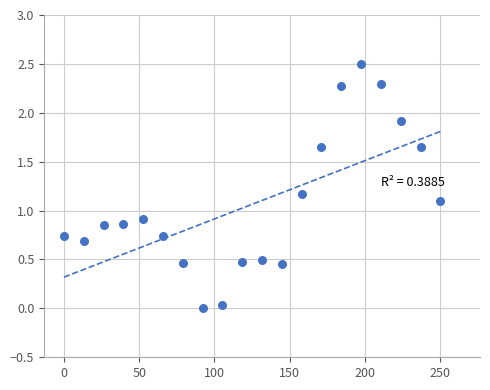

What is the range of Y values (max minus min)?

2.5